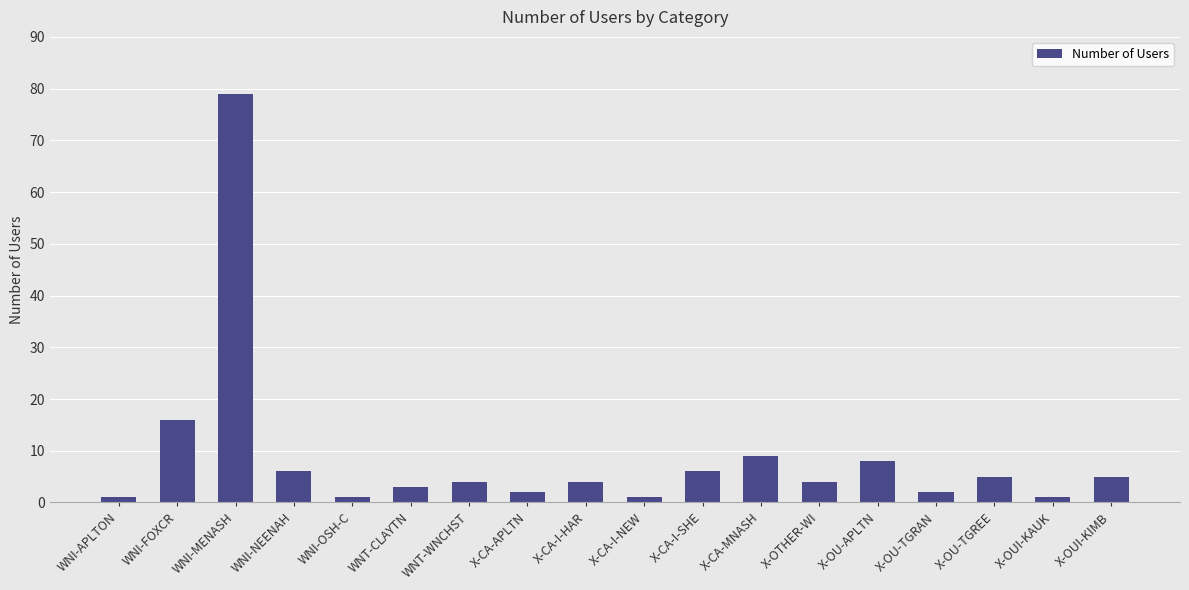

At which label is the value closest to 40?

WNI-FOXCR